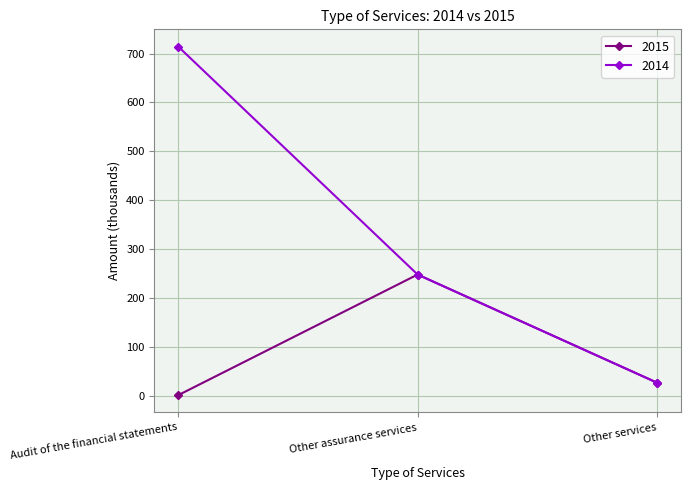

What is the approximate value of 2015 at Other assurance services?

248.0